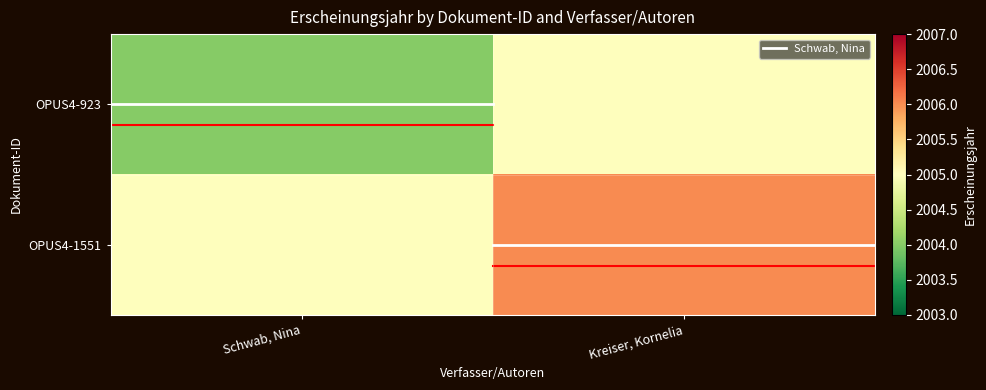

Which series has the largest total across all categories?

OPUS4-1551